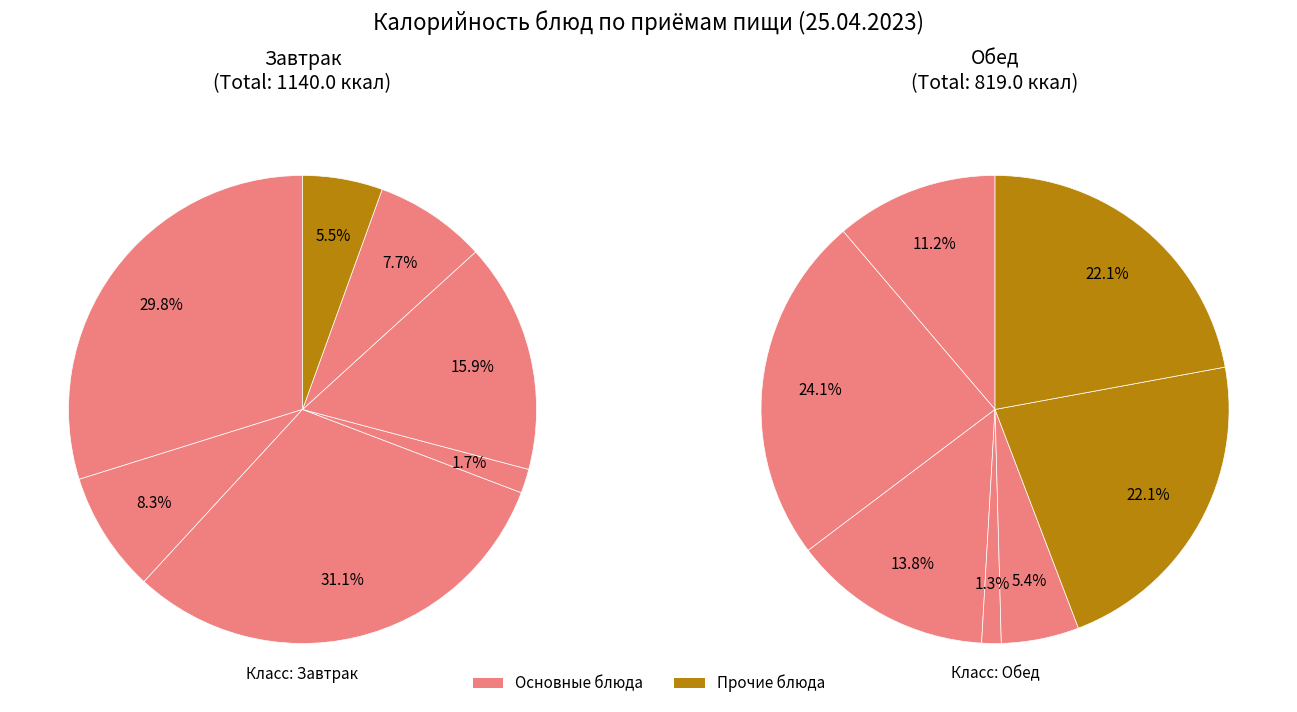

Rank the series at 0 from highest to lowest value.

Завтрак, Обед